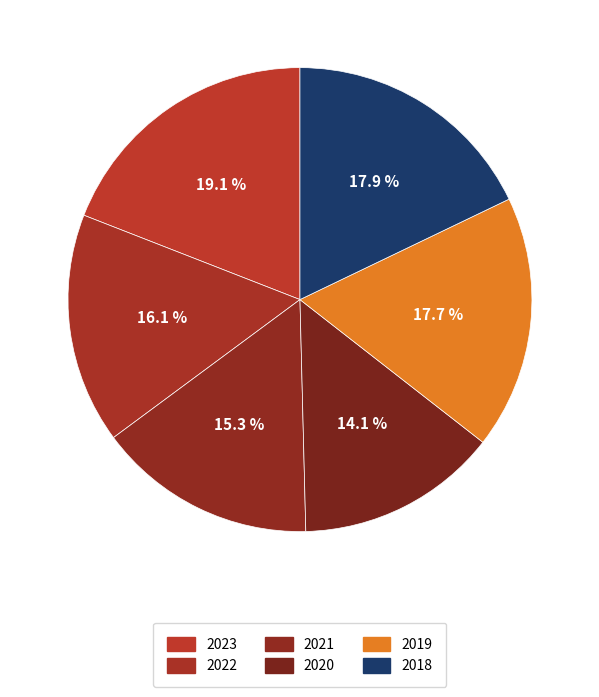

Which category has the biggest portion of the pie?

2023